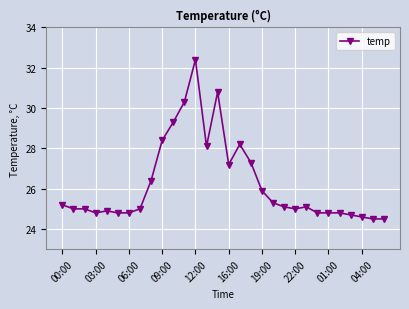

What is the value of the 7th point from the left?

24.8